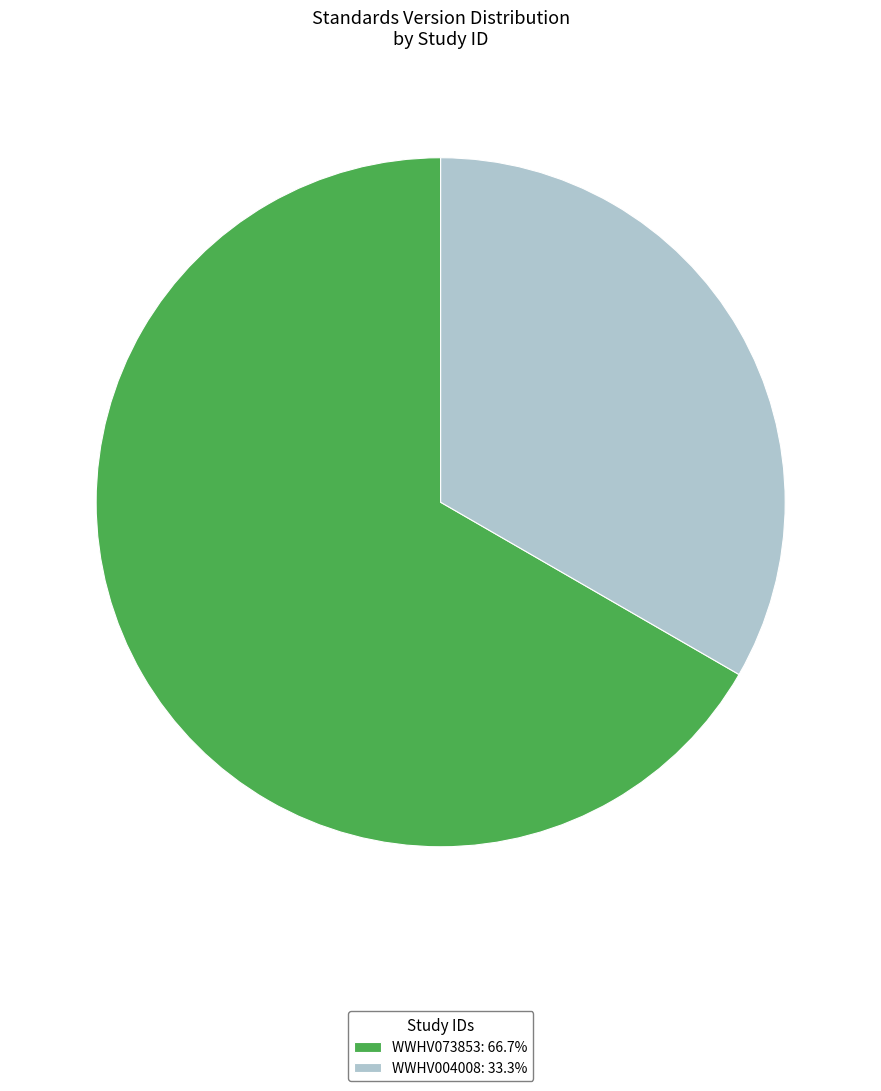

Which category accounts for the majority?

WWHV073853